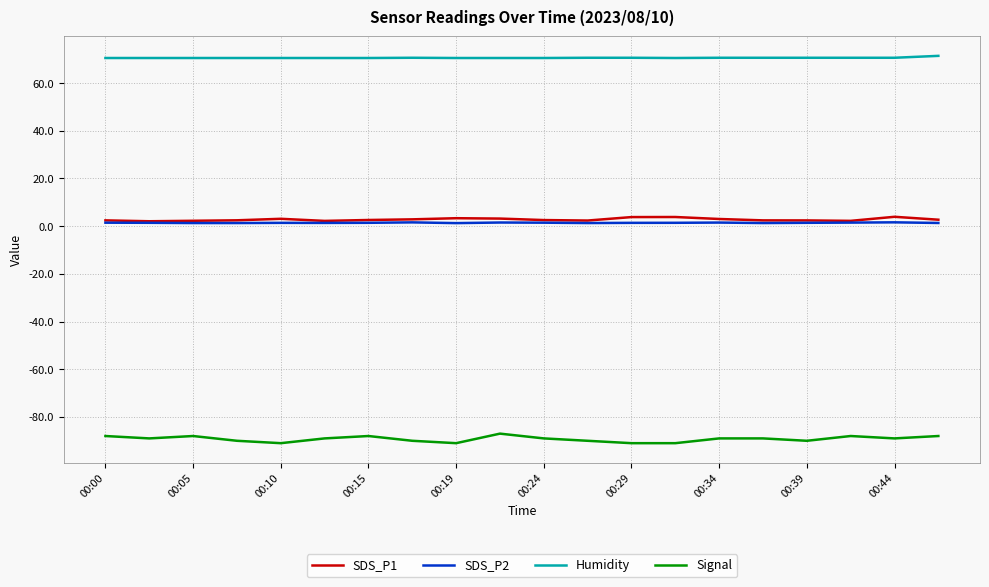

Which series has the widest spread of values?

Signal